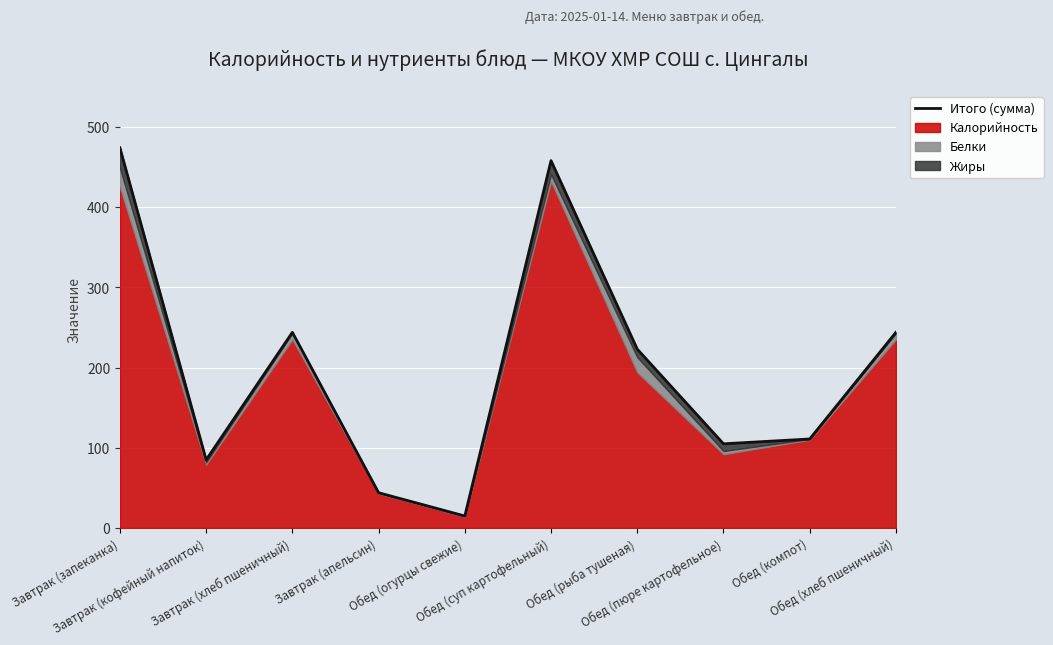

True or false: the data shows 32 at Обед (компот).

False